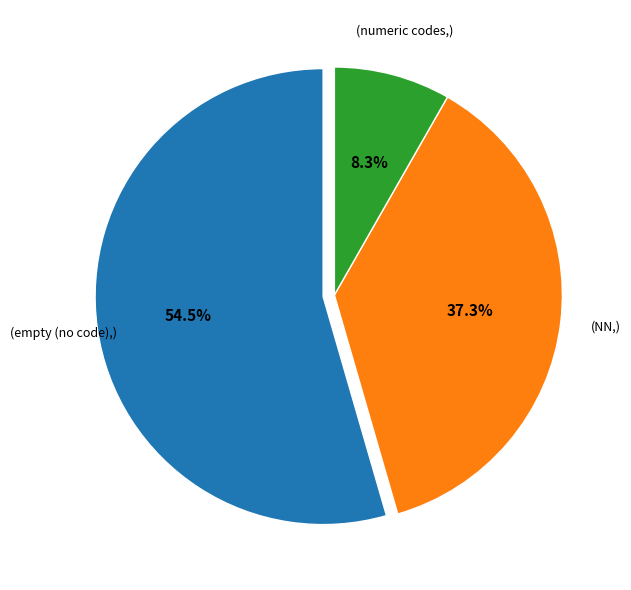

Is there any slice that represents more than half of the pie?

Yes